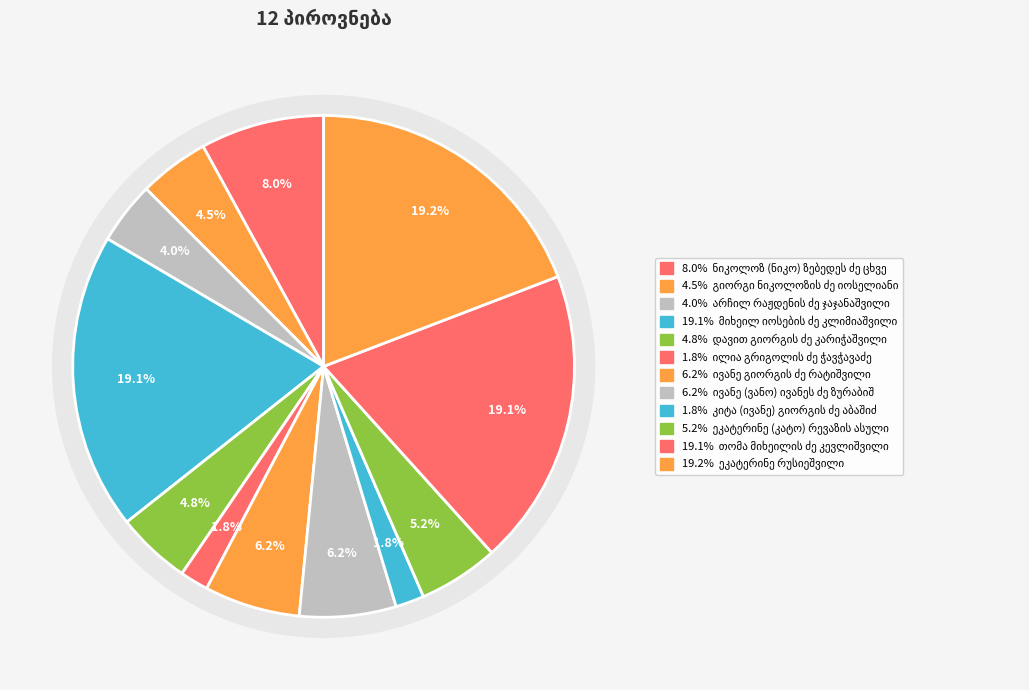

Do ნიკოლოზ (ნიკო) ზებედეს ძე ცხვედაძე and თომა მიხეილის ძე კევლიშვილი together represent more than half of the pie?

No